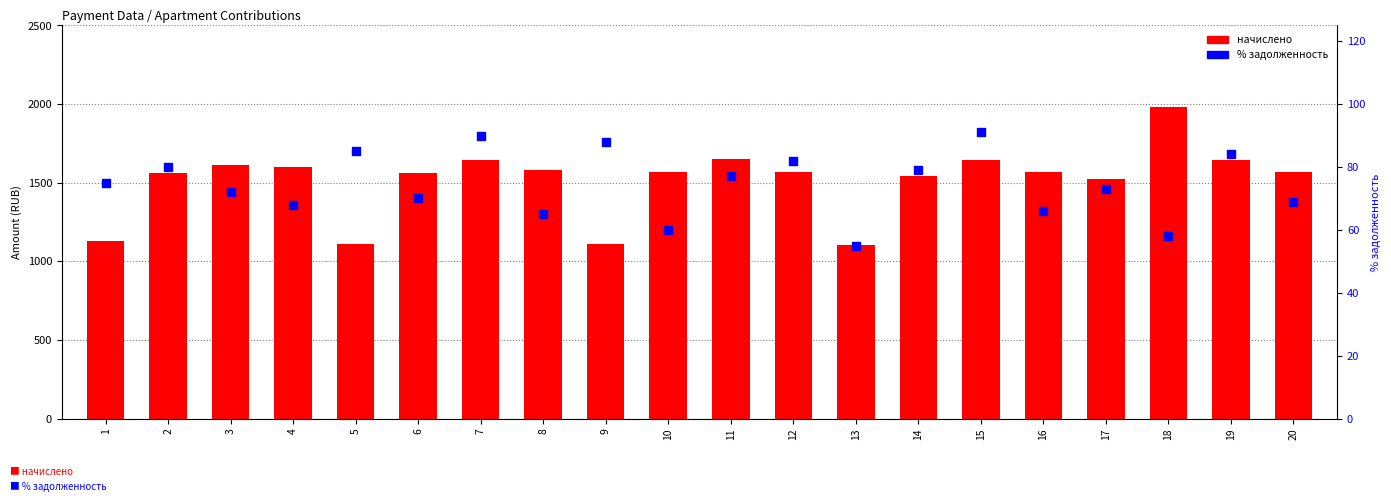

Is the value of % задолженность at 4 greater than the value of начислено at 8?

No